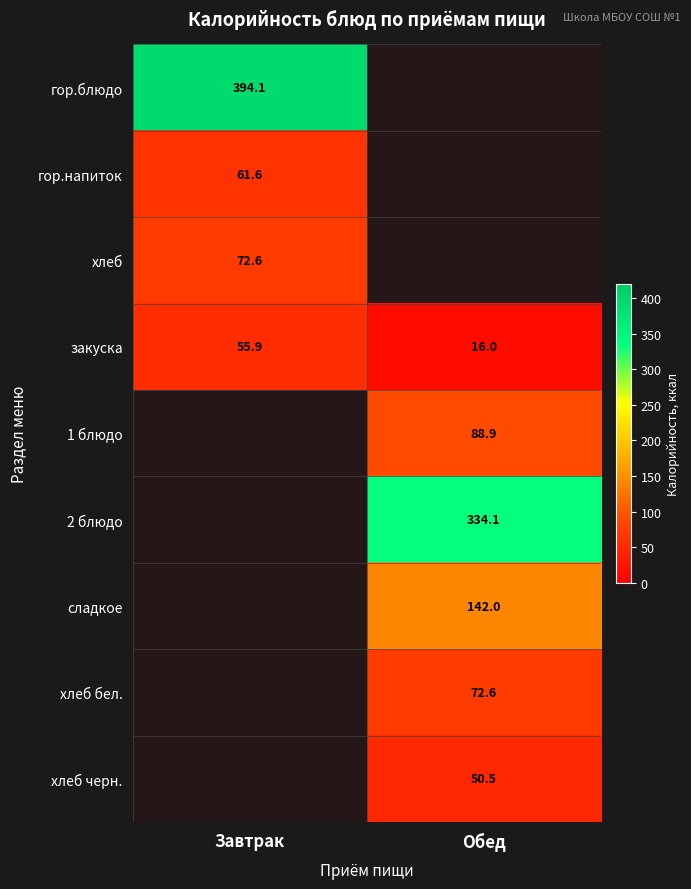

The value of сладкое at Обед is 52.8. True or false?

False